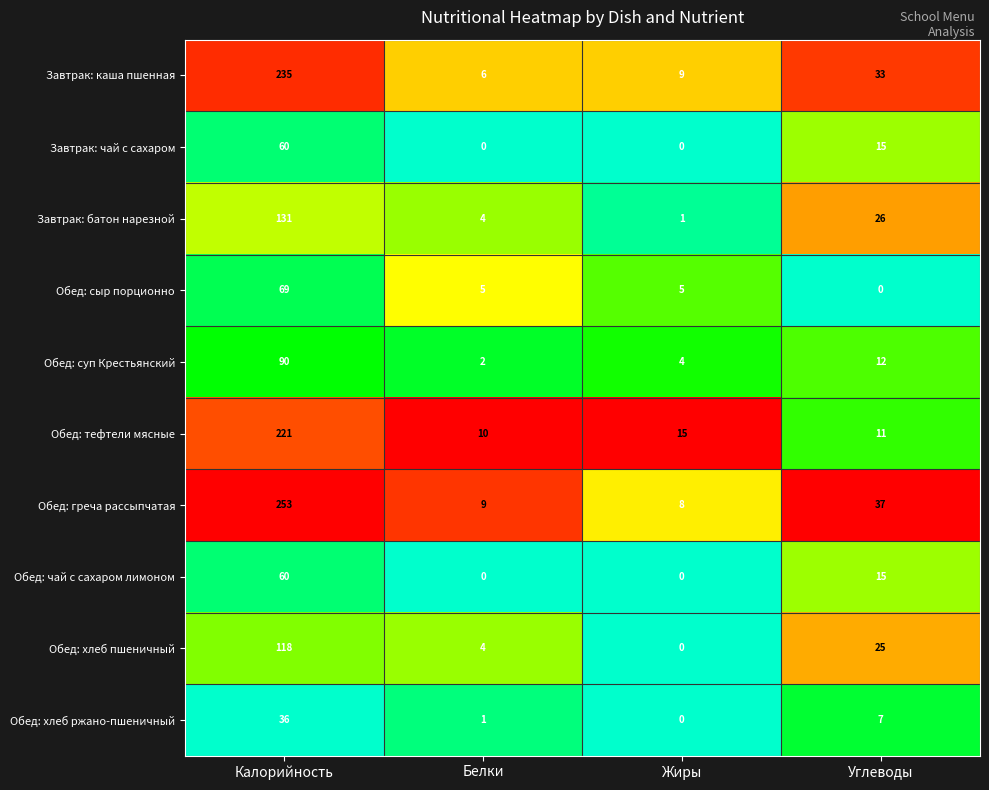

Is the value of Завтрак: каша пшенная at Углеводы greater than the value of Обед: греча рассыпчатая at Жиры?

Yes